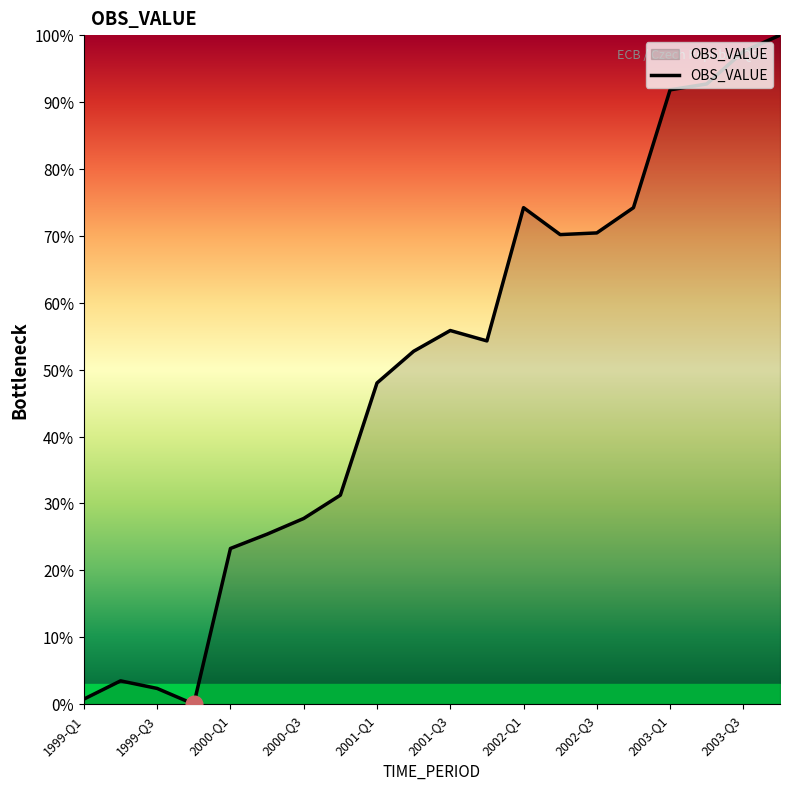

How many series are shown in this chart?

1